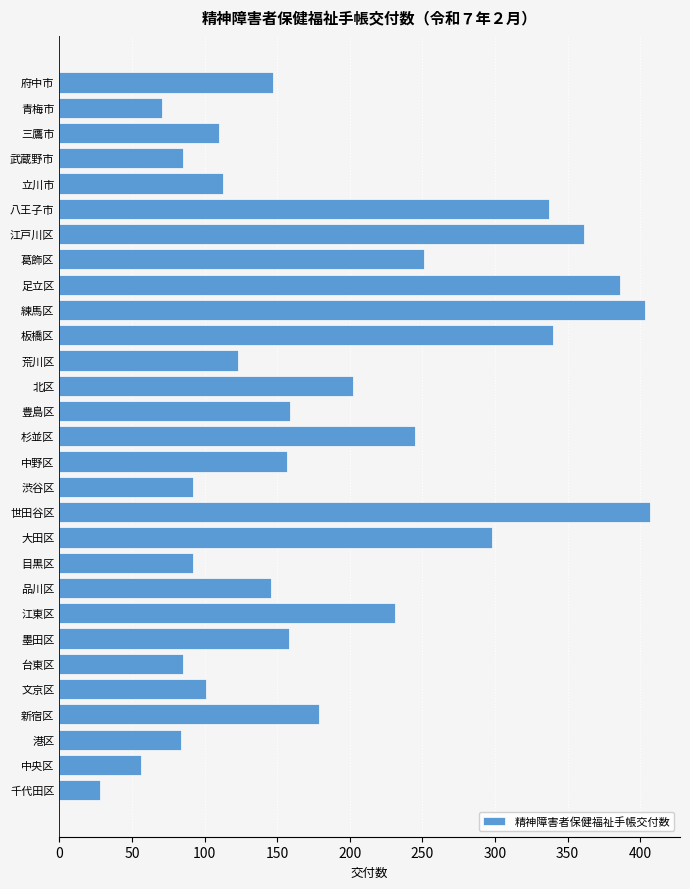

True or false: the data shows 48 at 千代田区.

False